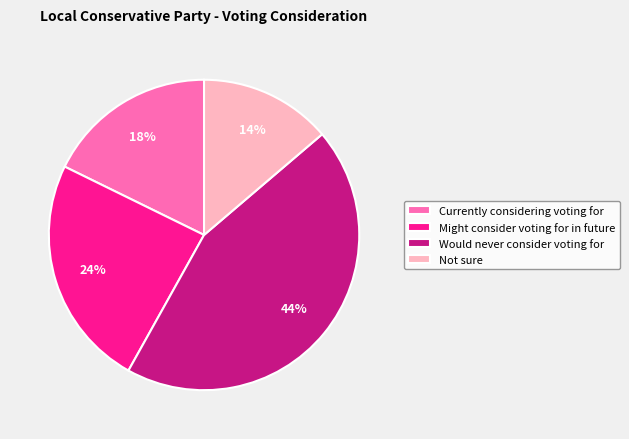

The Currently considering voting for slice represents 6% of the pie. True or false?

False